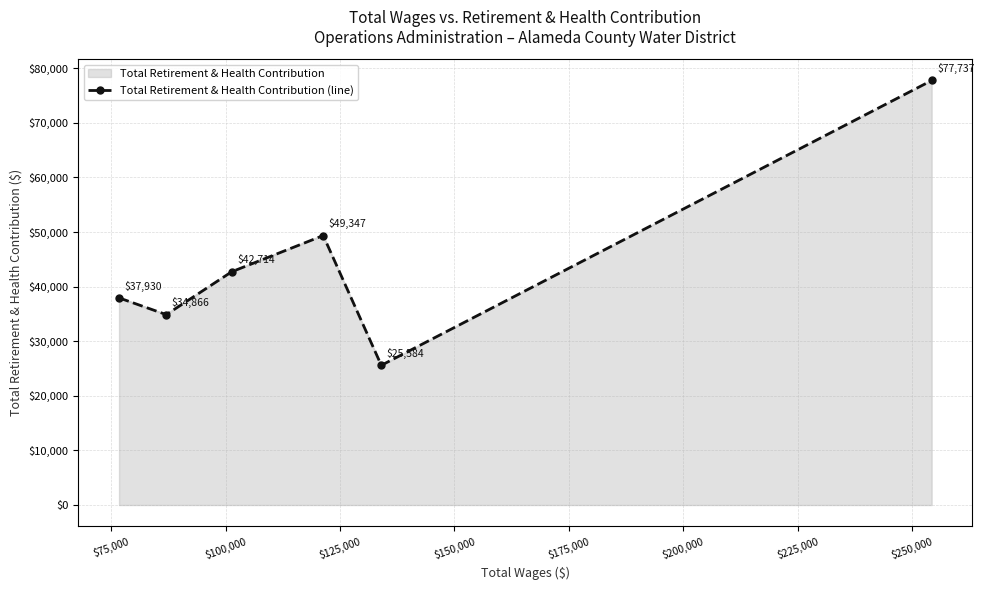

The chart shows a value of 57829 at $50,000. True or false?

False